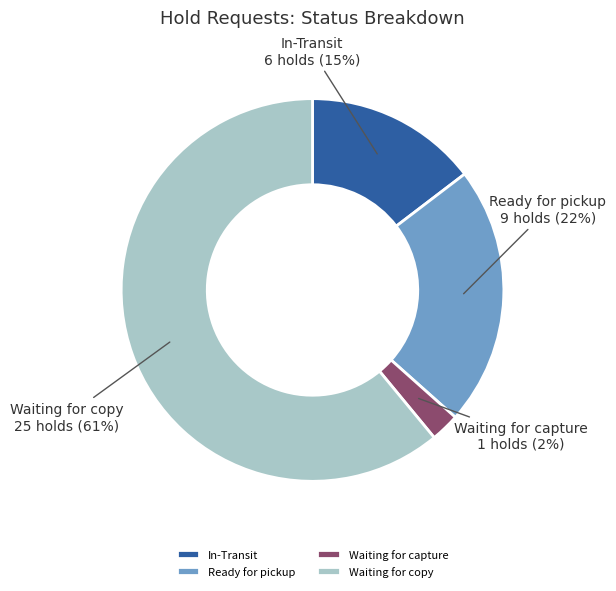

How many slices are in this pie chart?

4